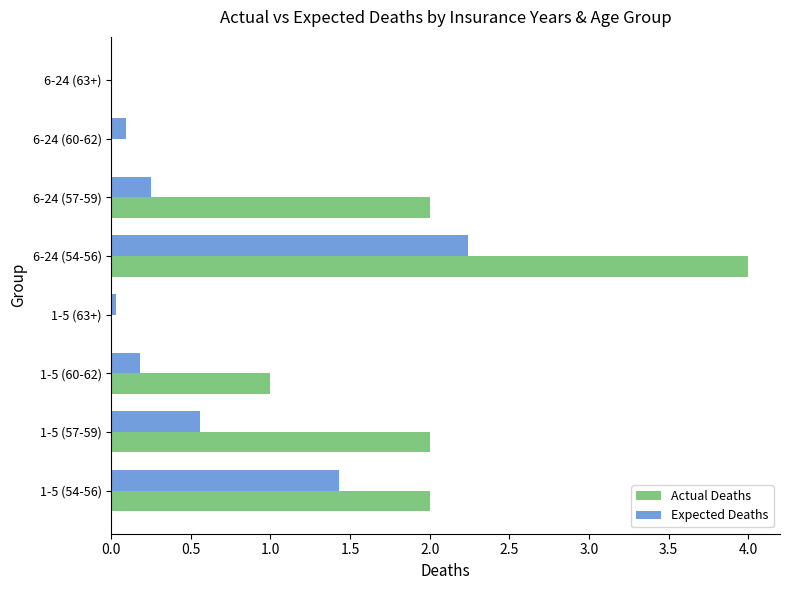

What is the highest value of the Actual Deaths series?

4.0